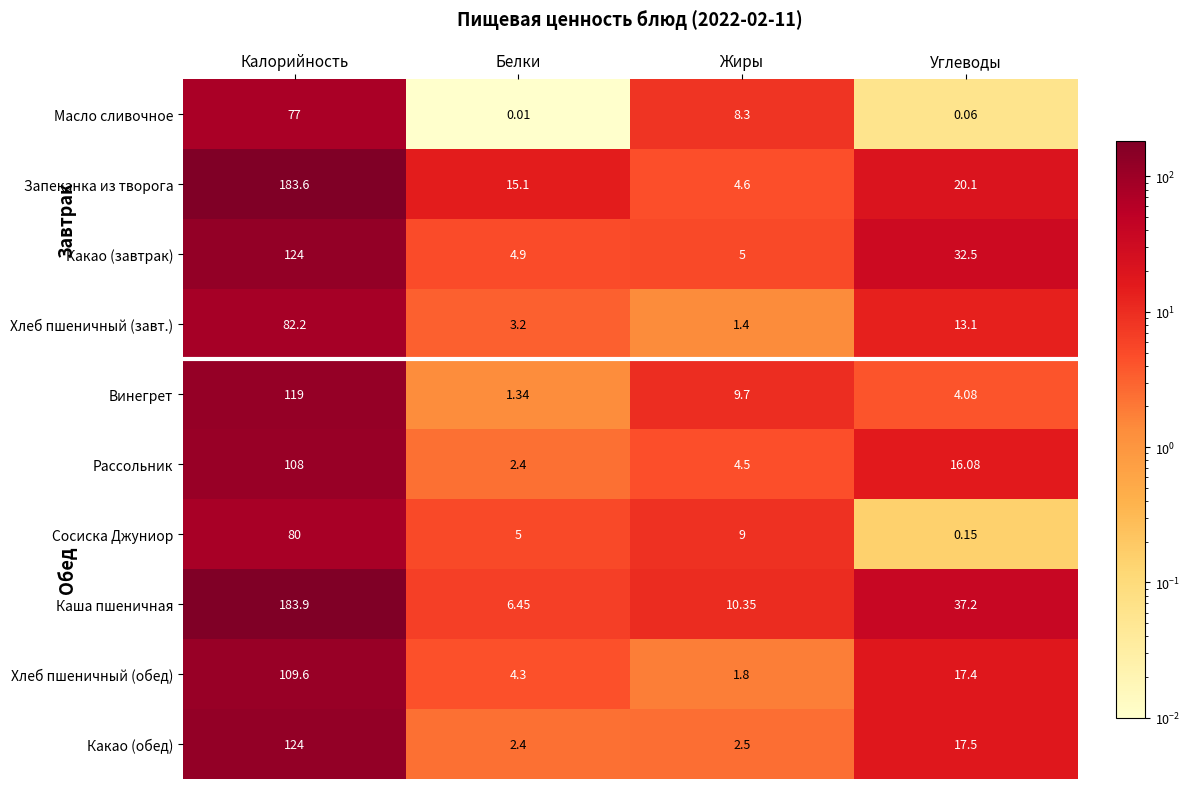

At which label does Каша пшеничная reach its peak?

Калорийность